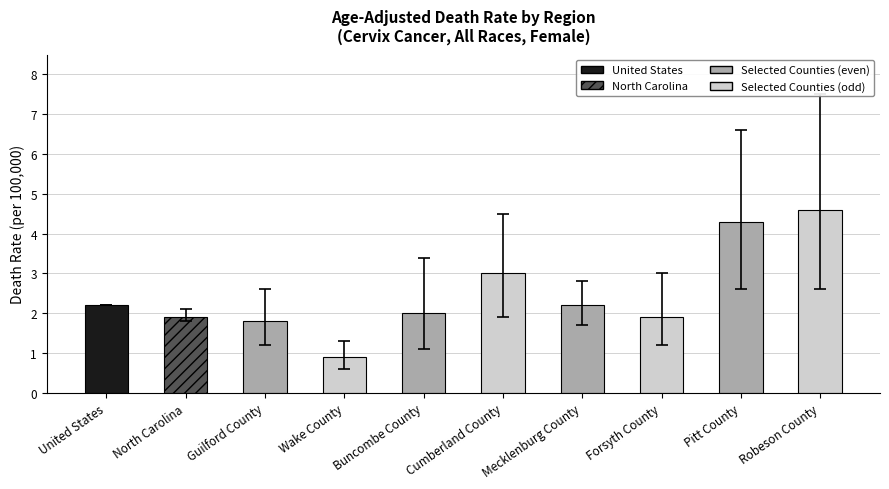

How many categories are shown in the chart?

10